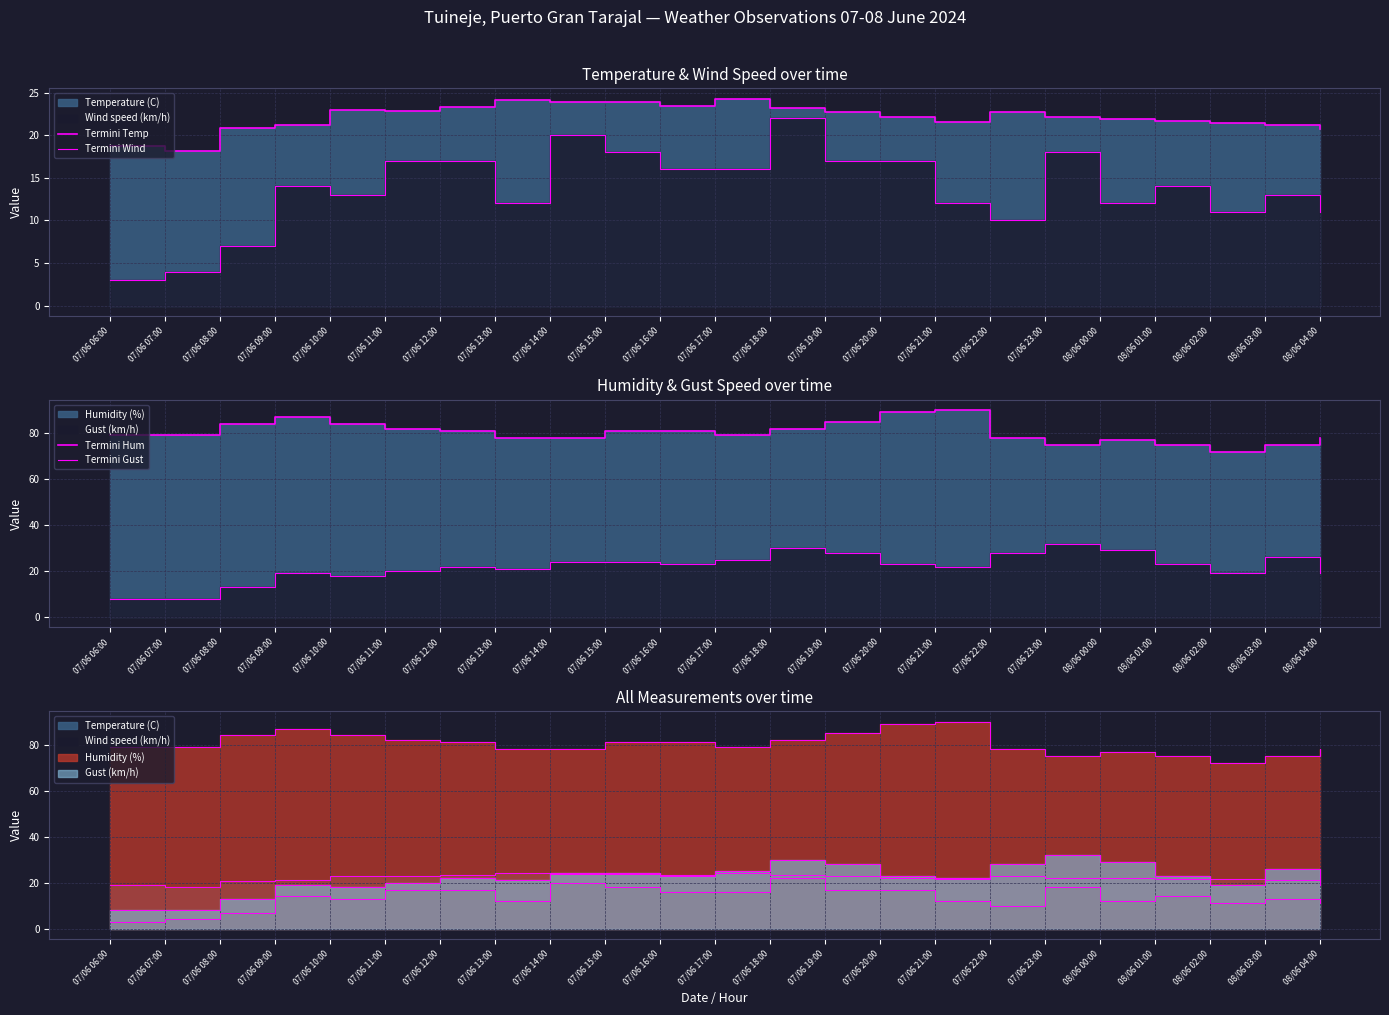

At which label is Termini Gust closest to 20?

07/06 11:00